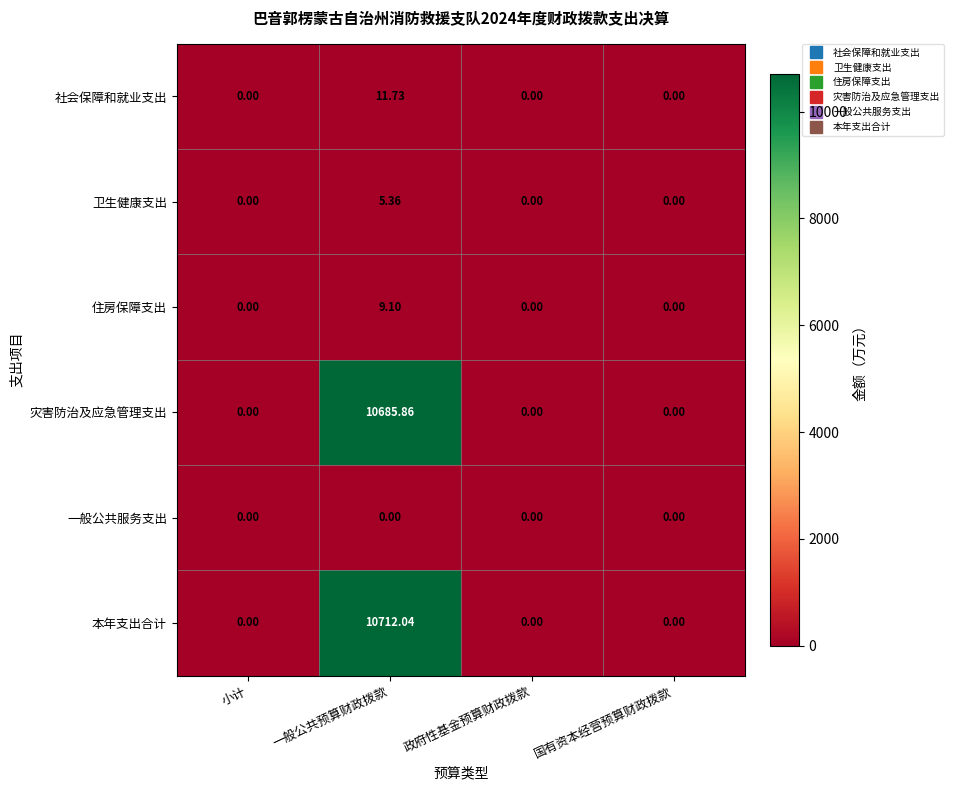

How many categories are shown in the chart?

4